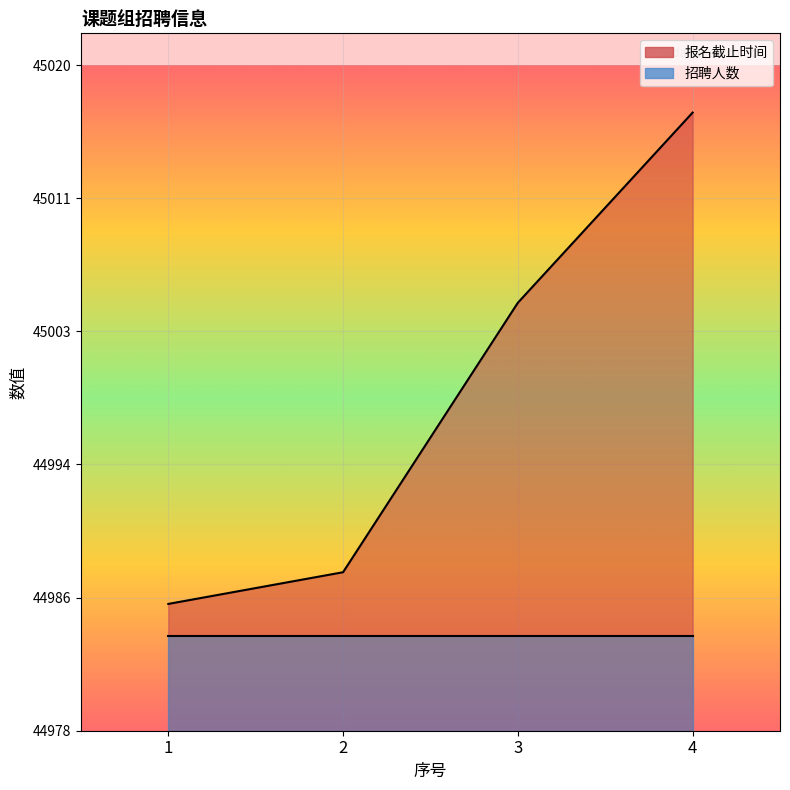

What is the difference between the maximum and minimum values?

31